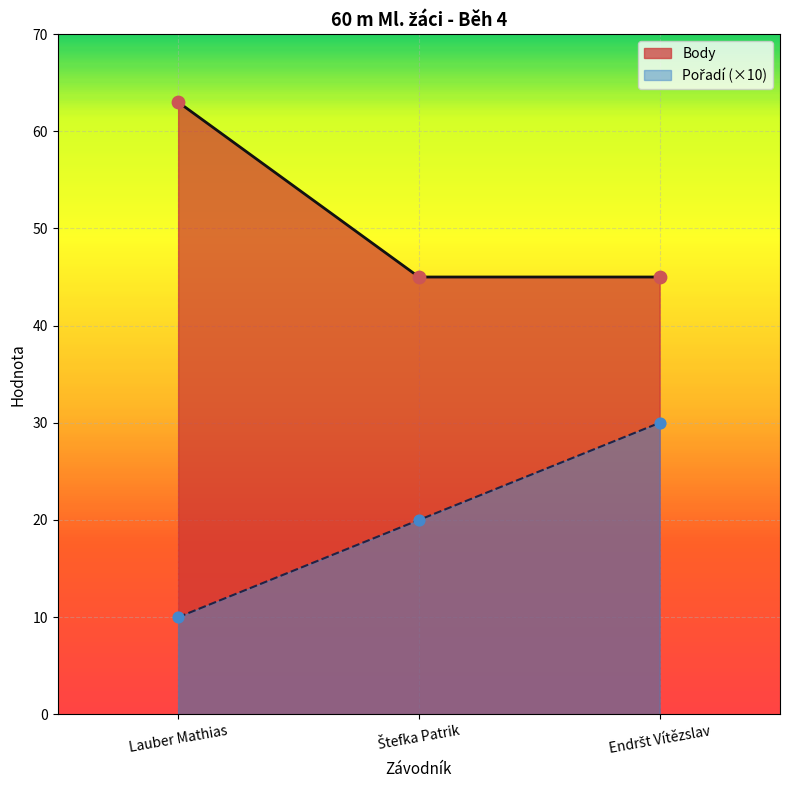

Which series has the largest total across all categories?

Body